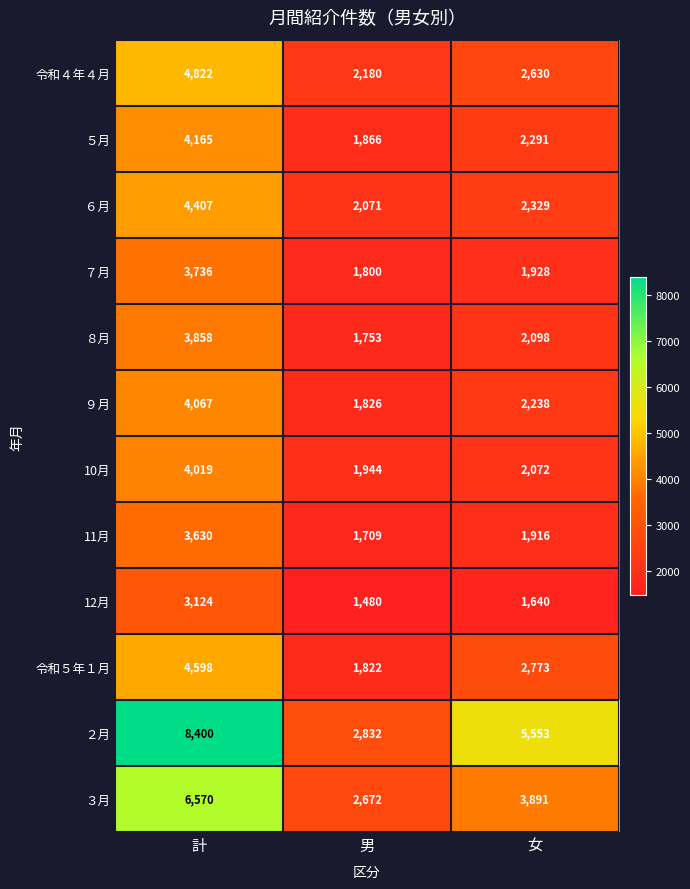

At 計, list the series in order from largest to smallest.

２月, ３月, 令和４年４月, 令和５年１月, ６月, ５月, ９月, 10月, ８月, ７月, 11月, 12月